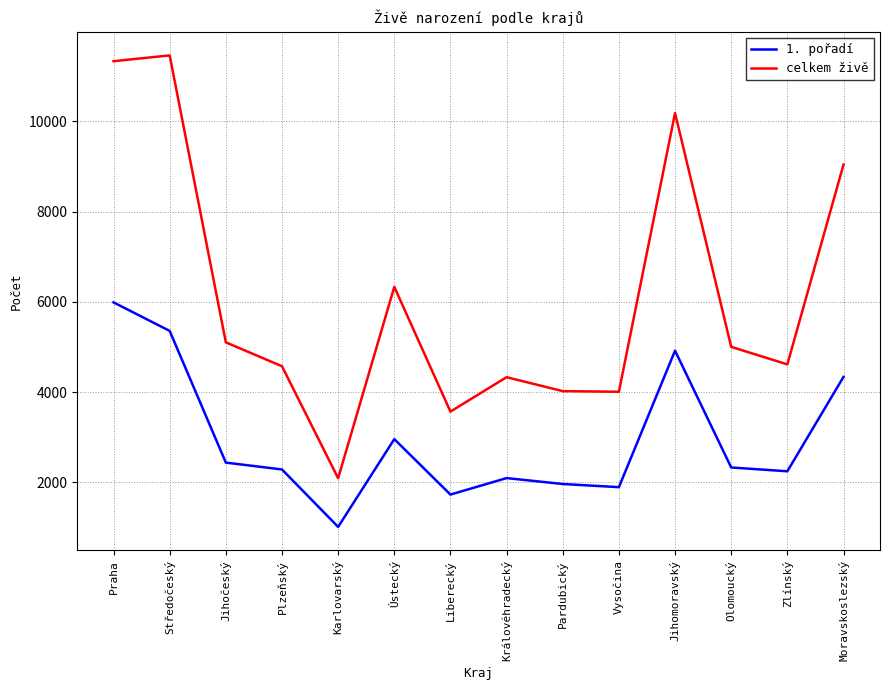

True or false: celkem živě and 1. pořadí intersect in this chart.

False